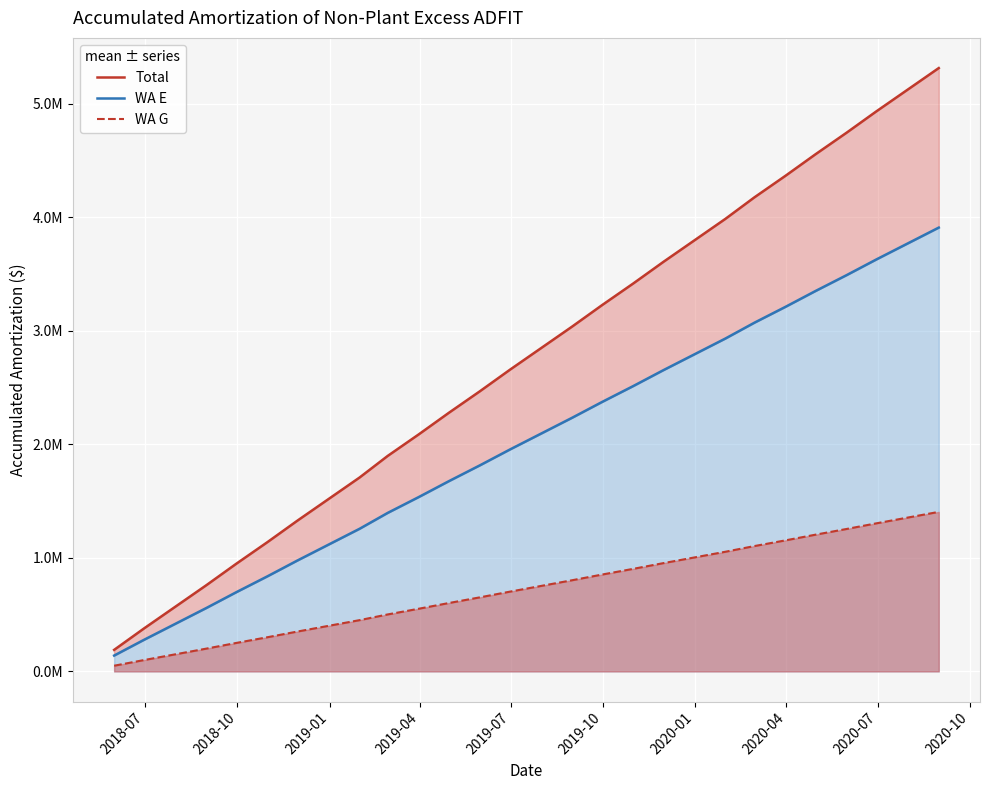

Which series has the largest range (max minus min)?

Total